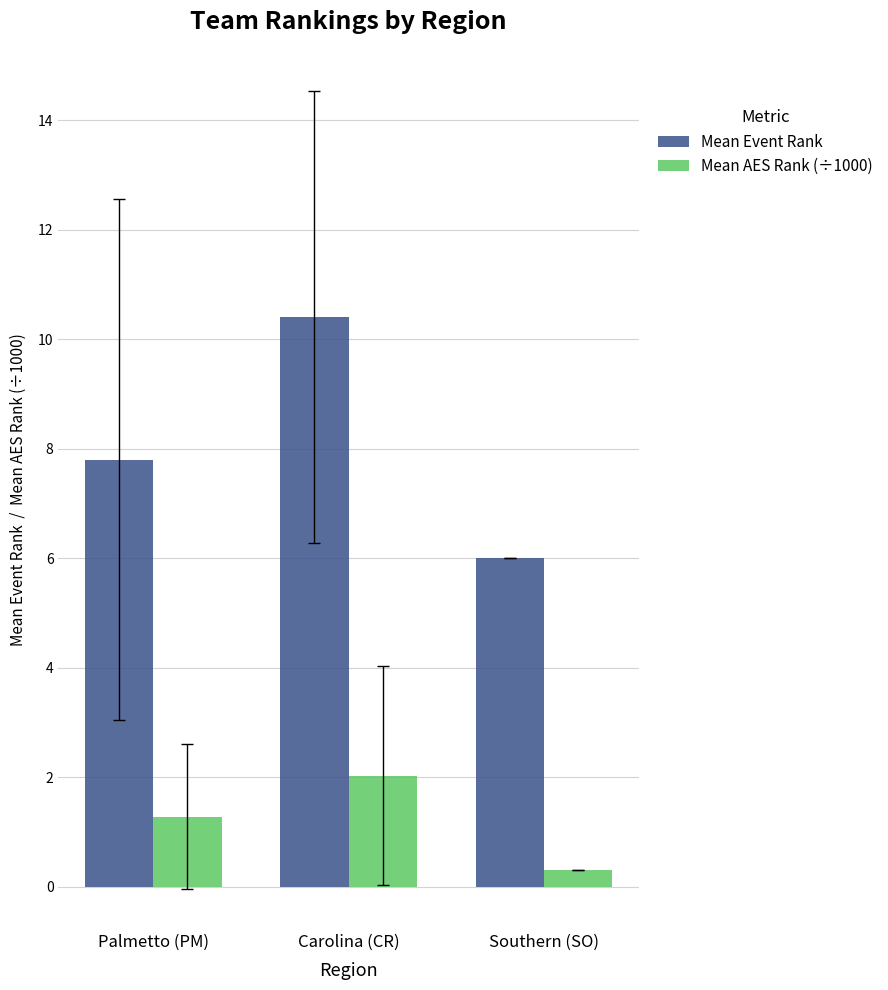

Rank the series at Carolina (CR) from highest to lowest value.

Mean Event Rank, Mean AES Rank (÷1000)